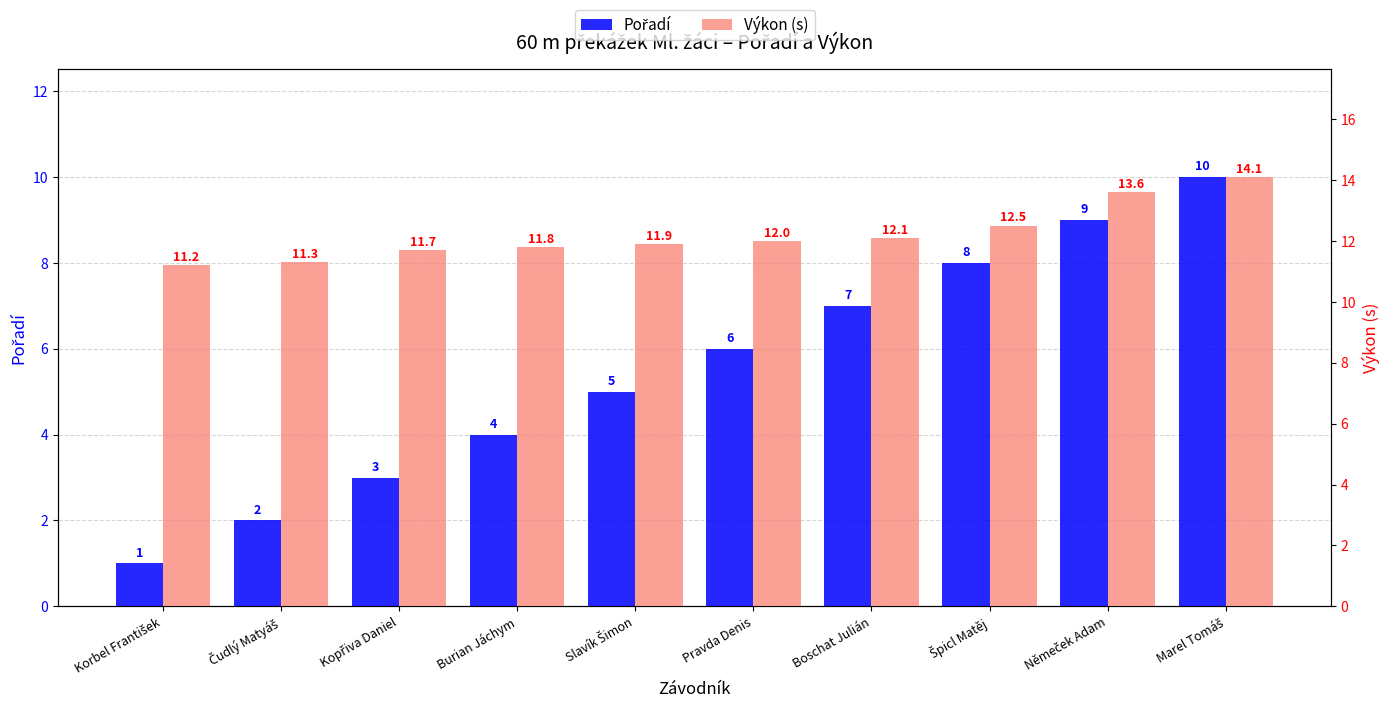

How many values in the Pořadí series exceed 6?

4